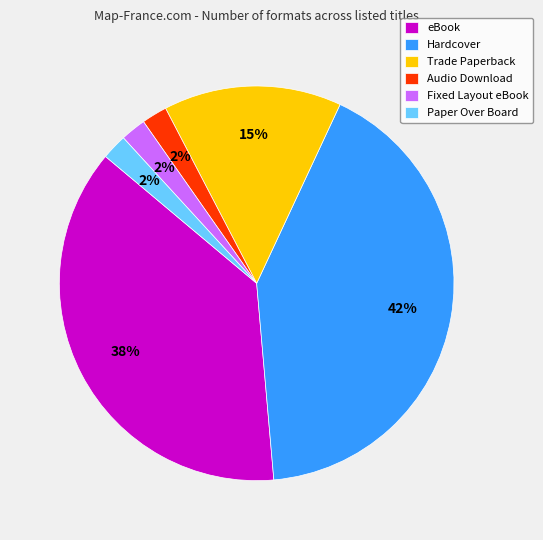

The eBook slice represents 38% of the pie. True or false?

True